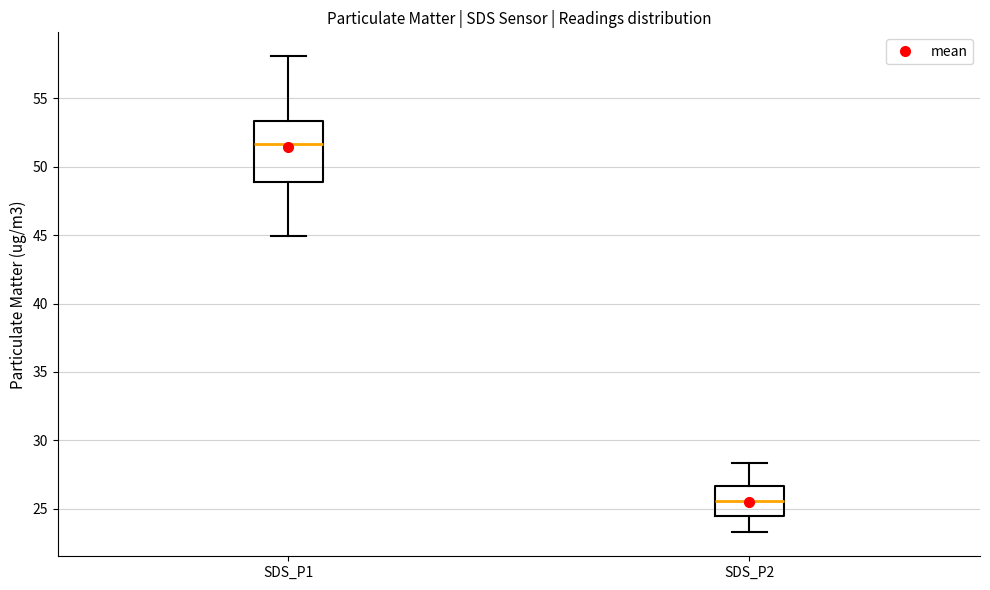

Which box is the tallest, from its lower edge to its upper edge?

SDS_P1